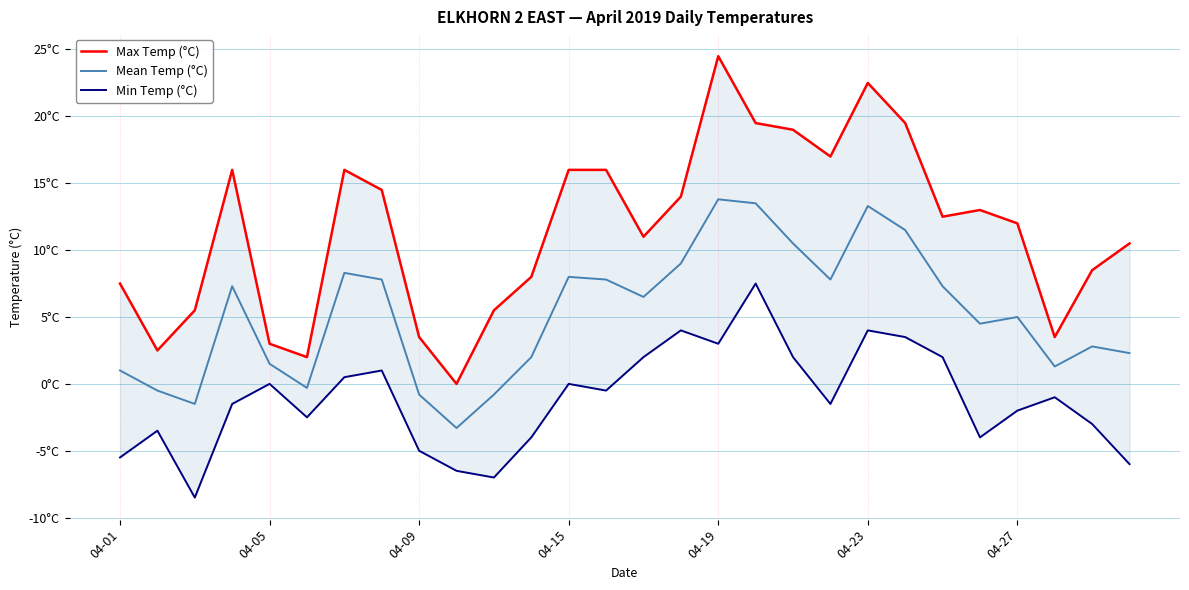

What is the sum of all Max Temp (°C) values?

323.0